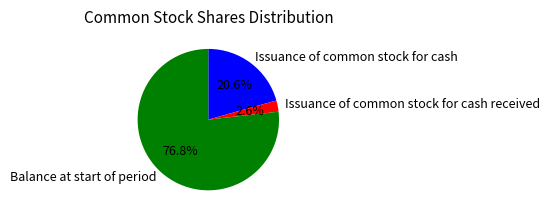

Is there any slice that represents more than half of the pie?

Yes